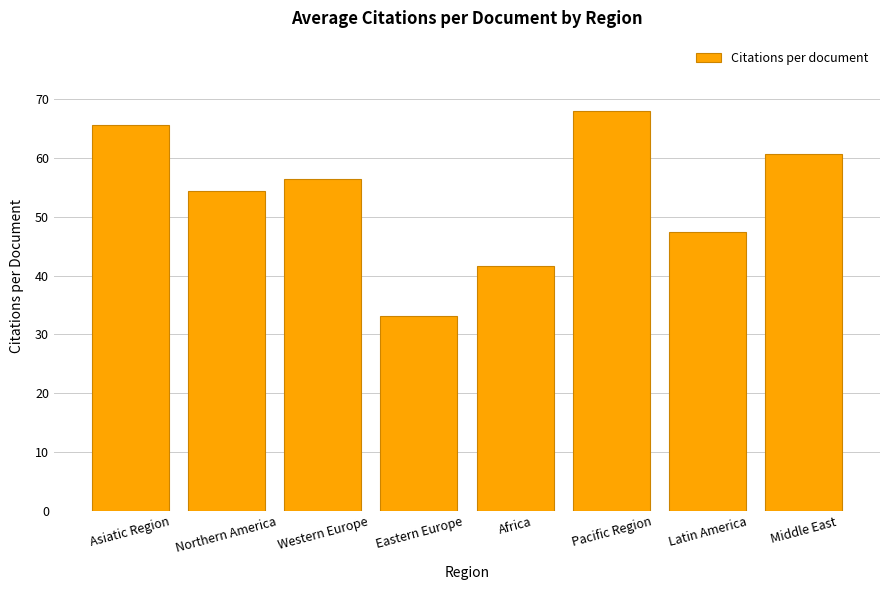

What is the label of the 7th bar from the right?

Northern America